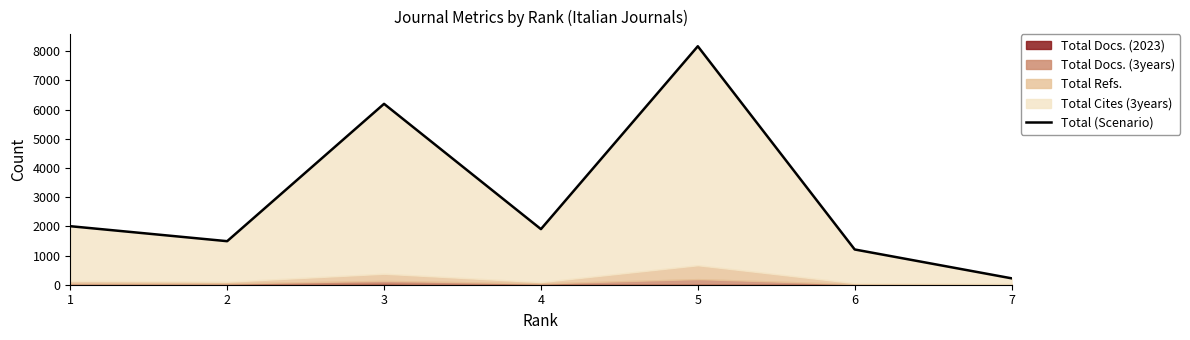

At which label is the value closest to 4192?

3